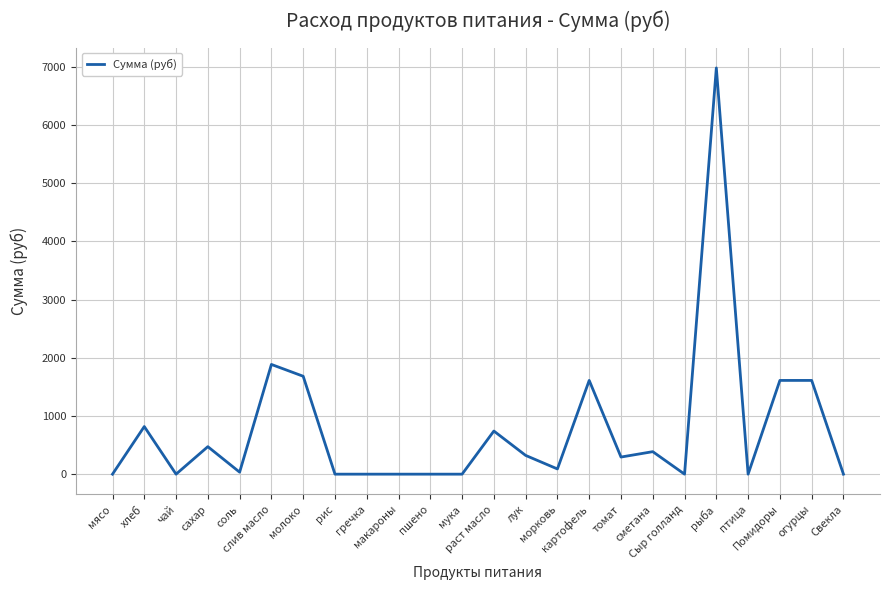

What is the difference between the maximum and second lowest values?

6981.0